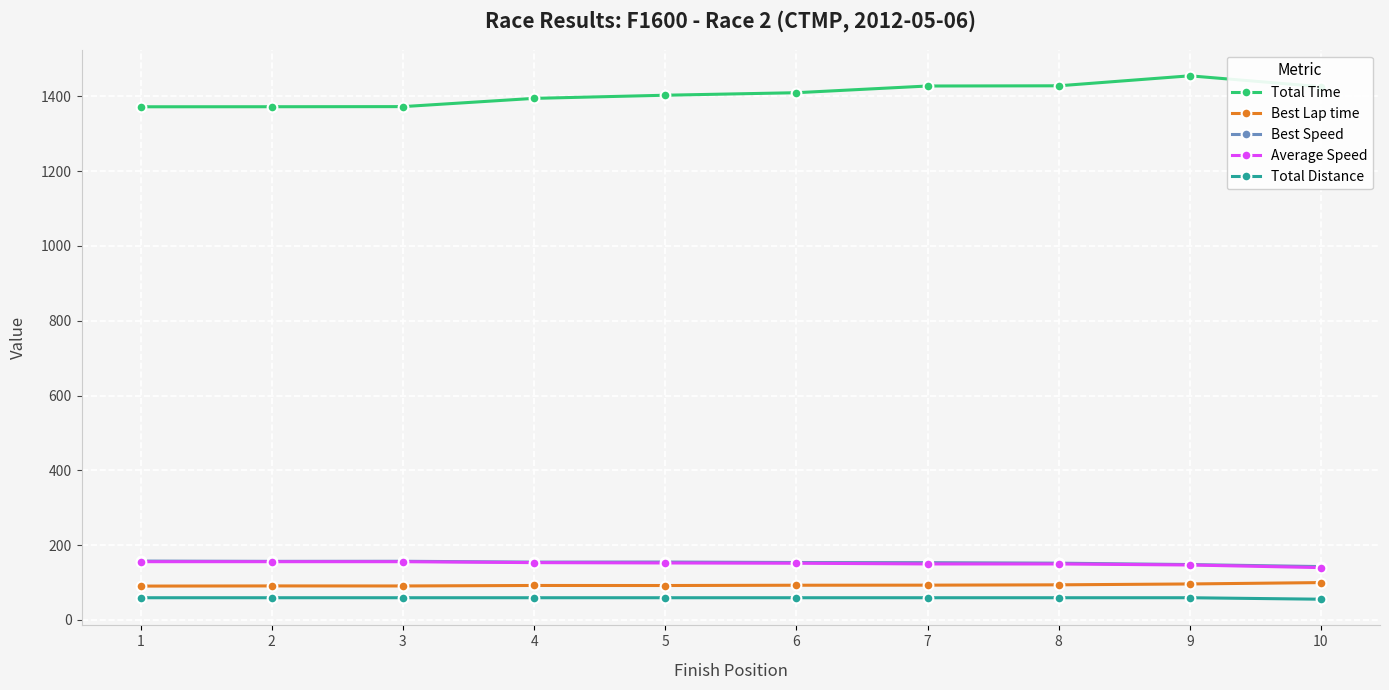

Which series has the largest total across all categories?

Total Time